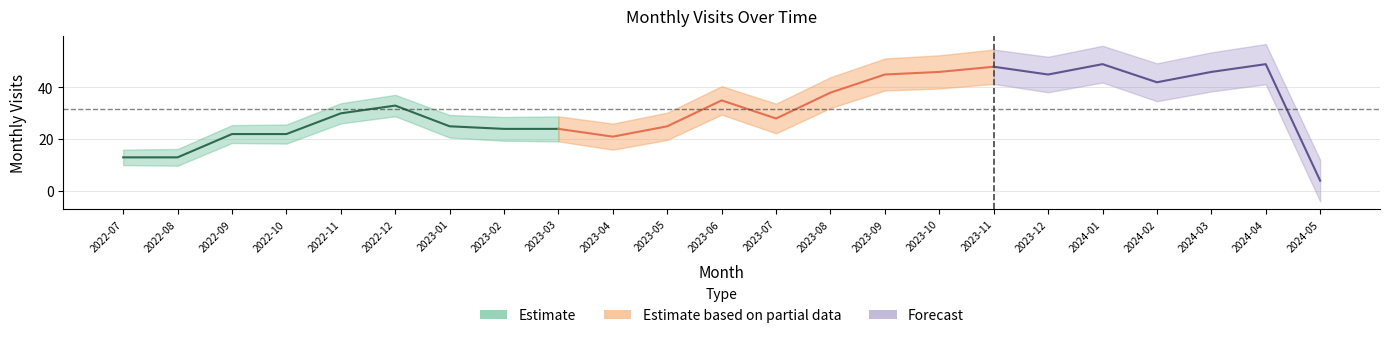

What position from the right is 2024-03?

3